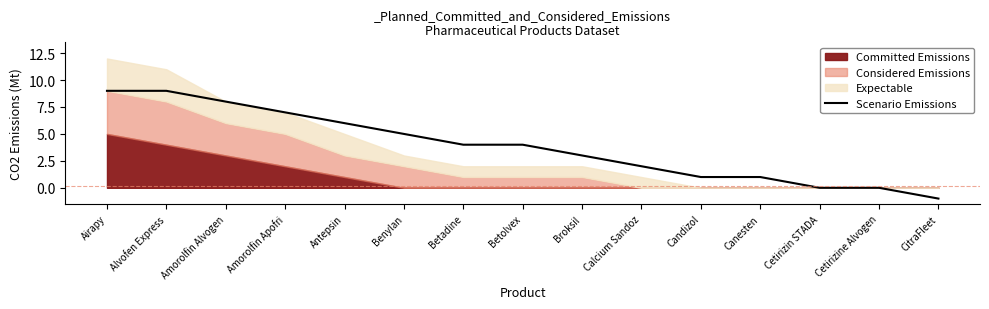

How many positive values are there?

12